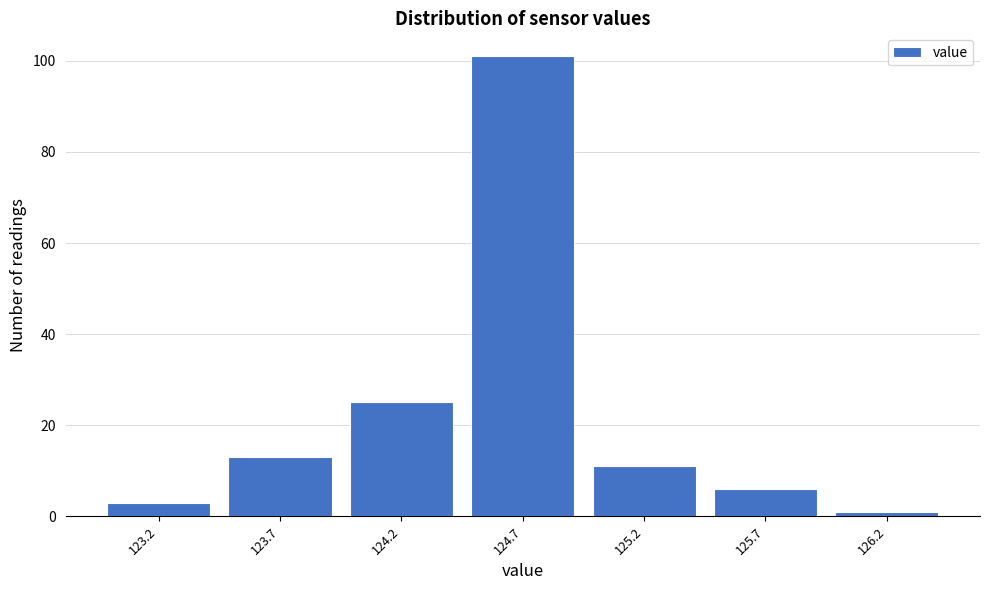

Reading left to right, transcribe this chart: for each bar, give the range it covers on the x-axis and its height. The values are not printed on the chart, so give them approximately, as read against the axis.

122.95 to 123.45: 4
123.45 to 123.95: 14
123.95 to 124.45: 26
124.45 to 124.95: 102
124.95 to 125.45: 12
125.45 to 125.95: 6
125.95 to 126.45: under 2